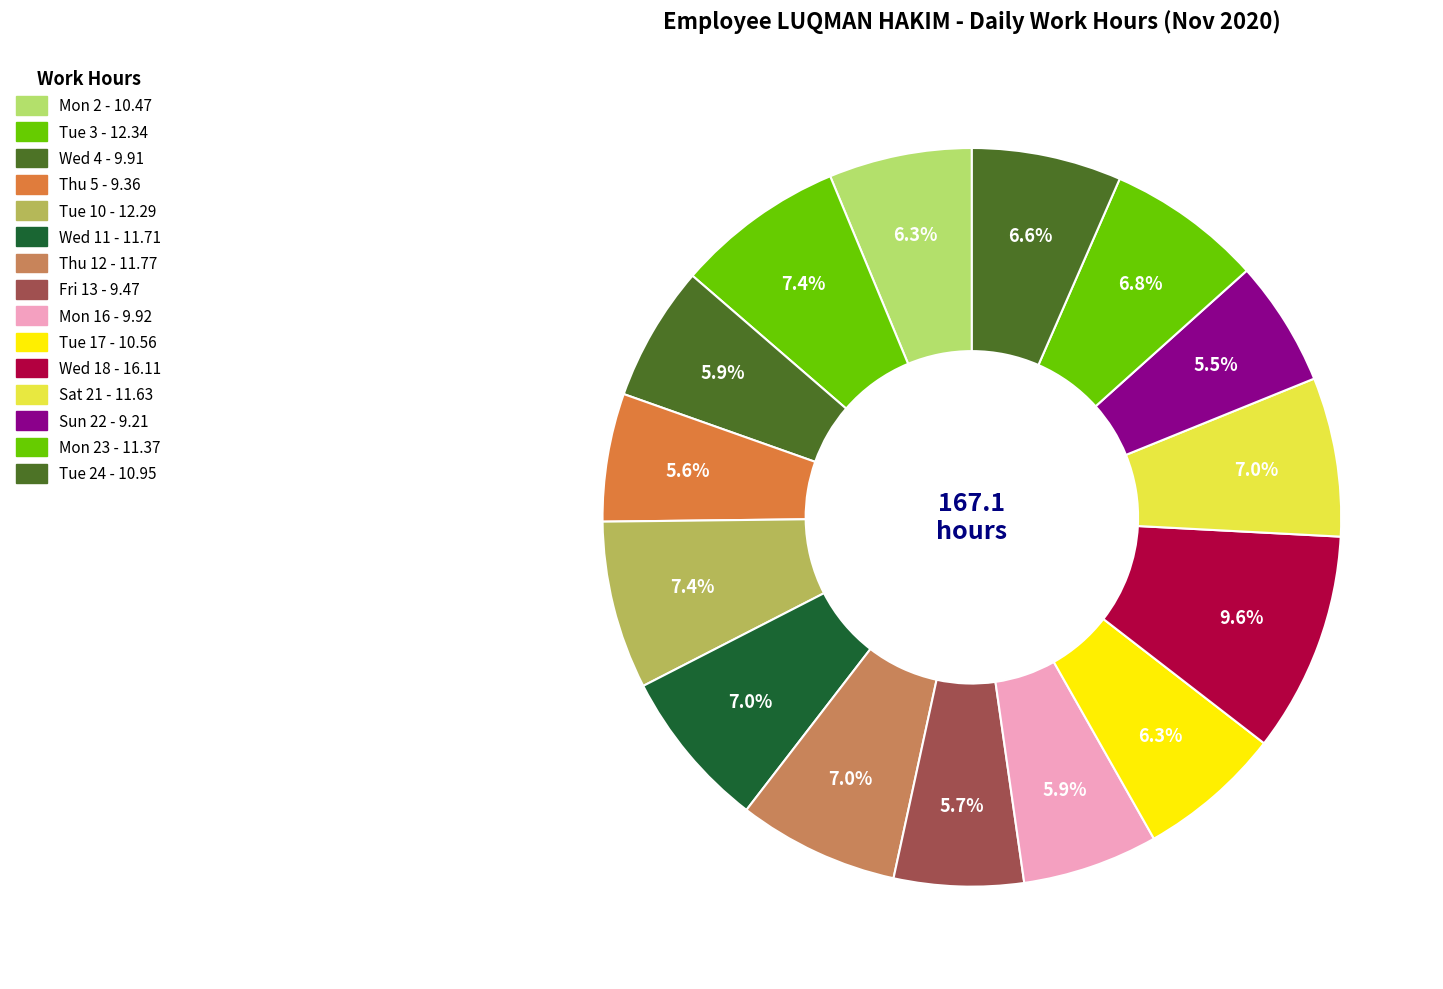

Rank the categories by value from highest to lowest.

Wed 18, Tue 3, Tue 10, Thu 12, Wed 11, Sat 21, Mon 23, Tue 24, Tue 17, Mon 2, Mon 16, Wed 4, Fri 13, Thu 5, Sun 22